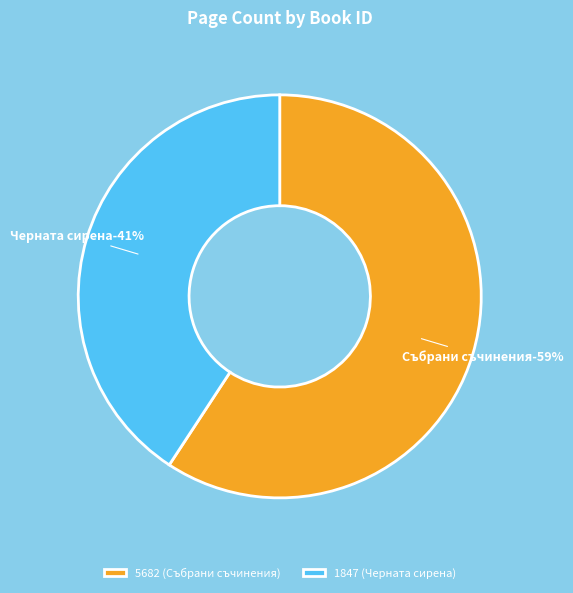

Rank the categories by value from lowest to highest.

1847, 5682